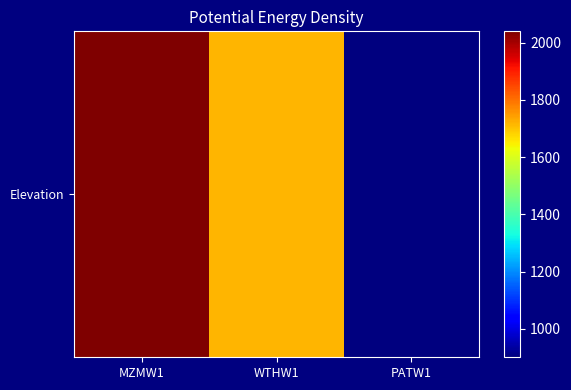

True or false: the data shows 840 at WTHW1.

False